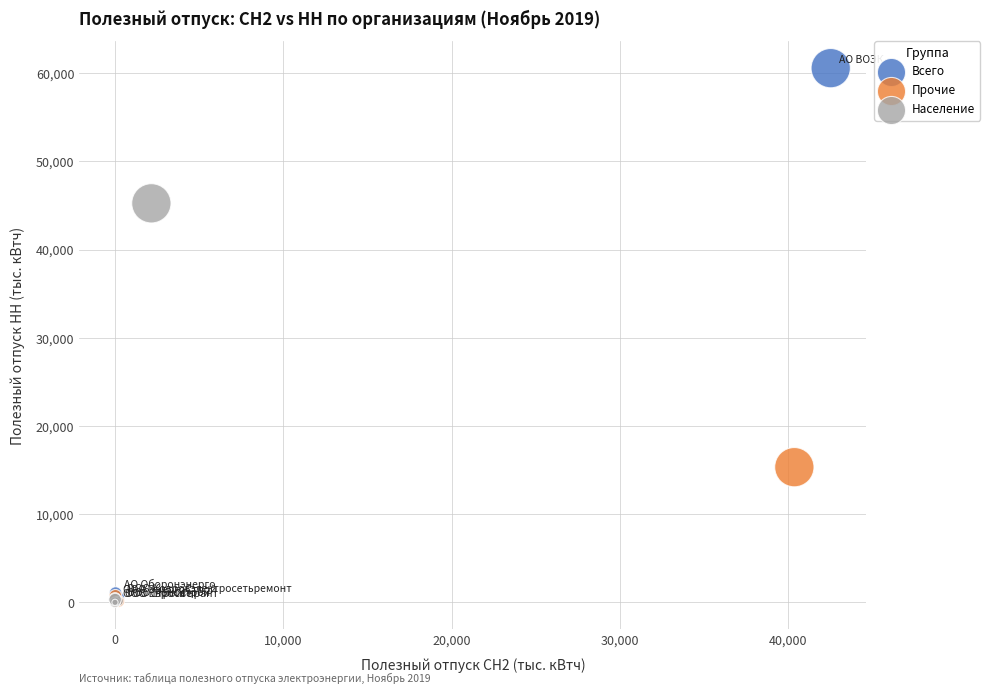

Which series has the widest spread of Y values?

Всего